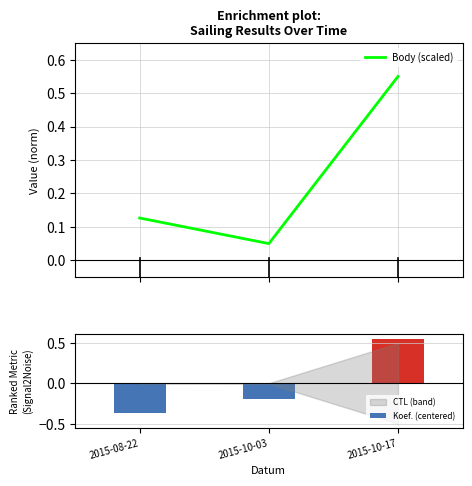

At which label does Koef. (centered) first exceed 0?

2015-10-17